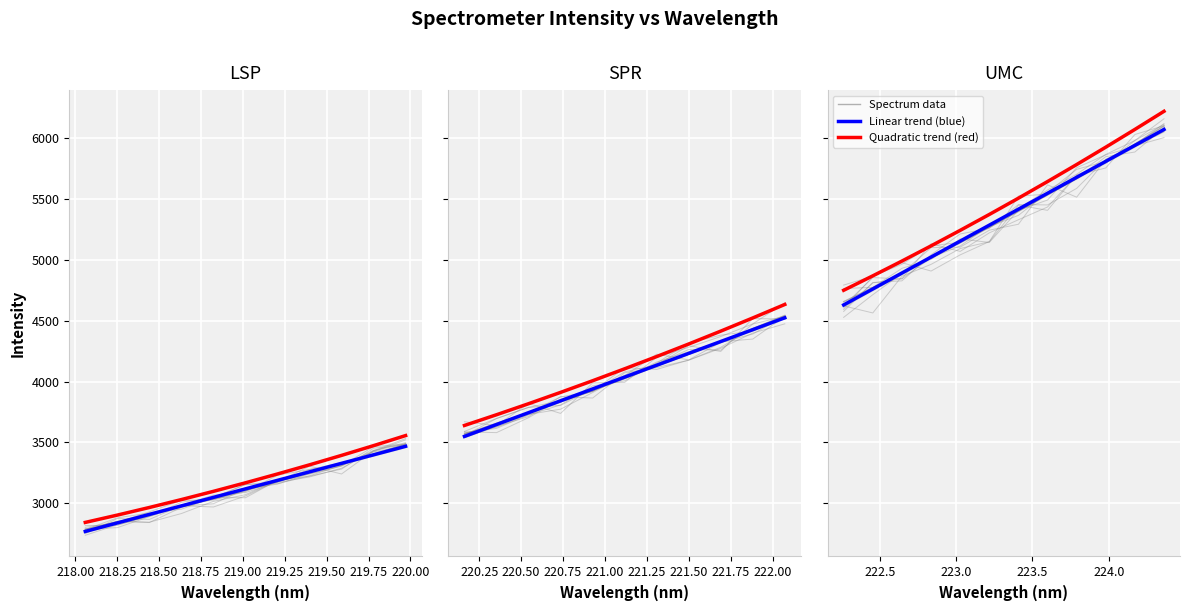

True or false: Spectrum data and Quadratic trend (red) intersect in this chart.

False